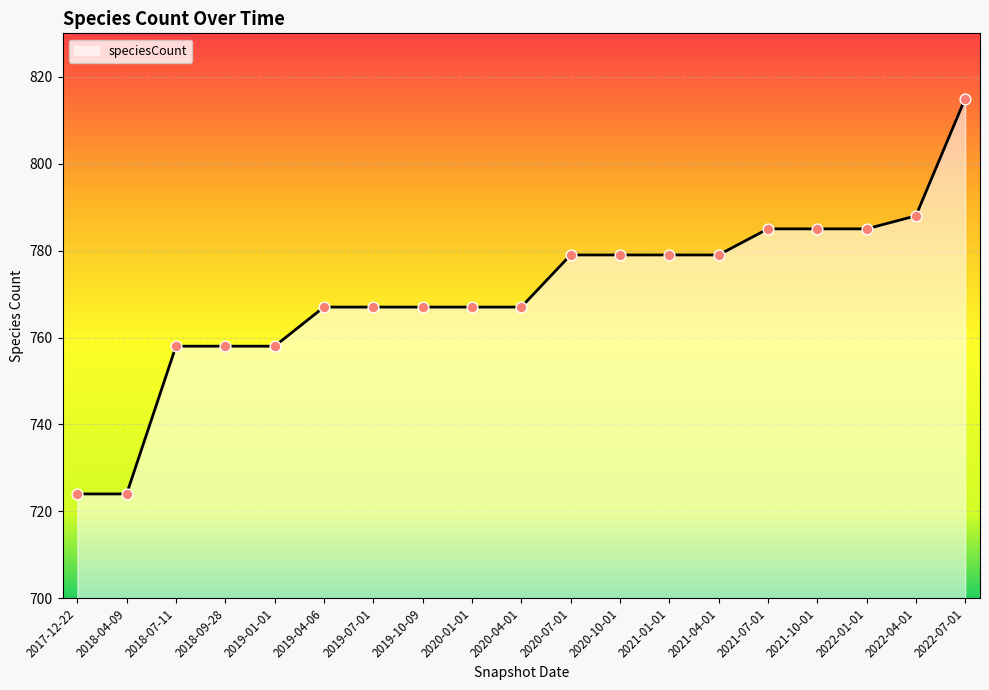

Which has a higher value, 2021-01-01 or 2019-04-06?

2021-01-01